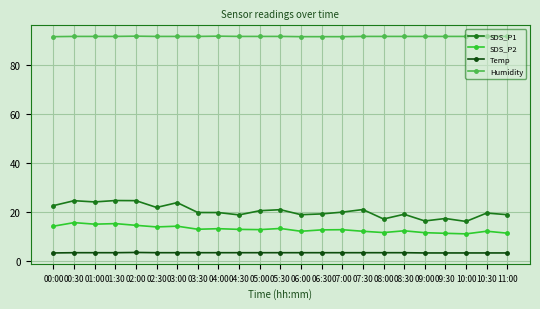

How many series are shown in this chart?

4